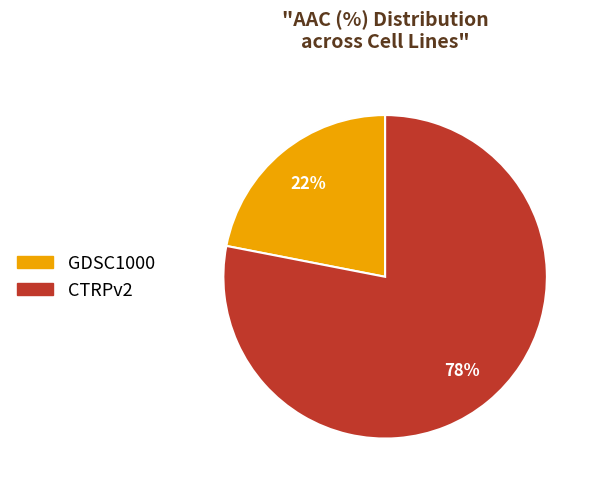

To the nearest percent, what percentage of the pie is CTRPv2?

78%